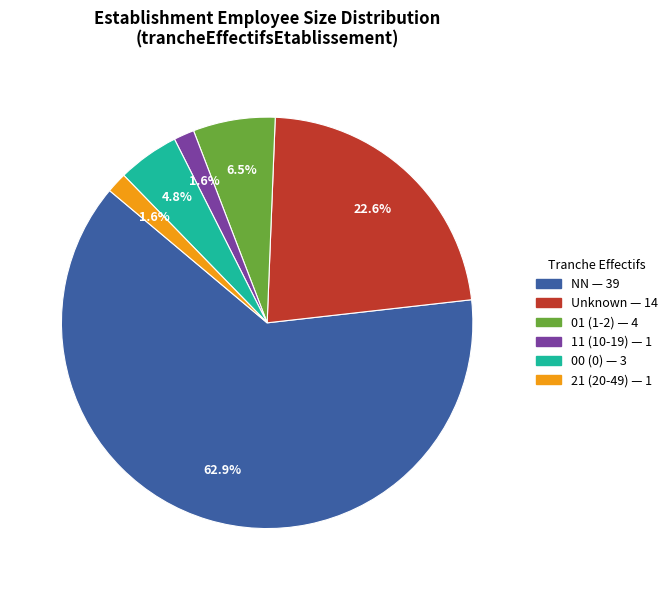

To the nearest percent, what is the average slice percentage?

17%